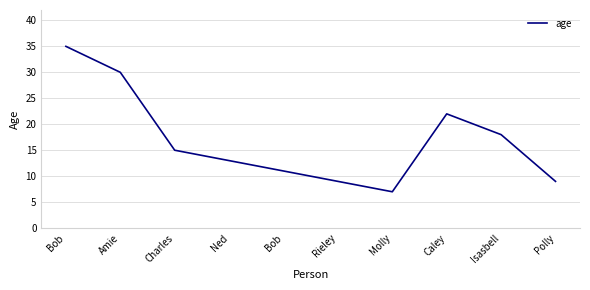

How many lines are shown in the chart?

1